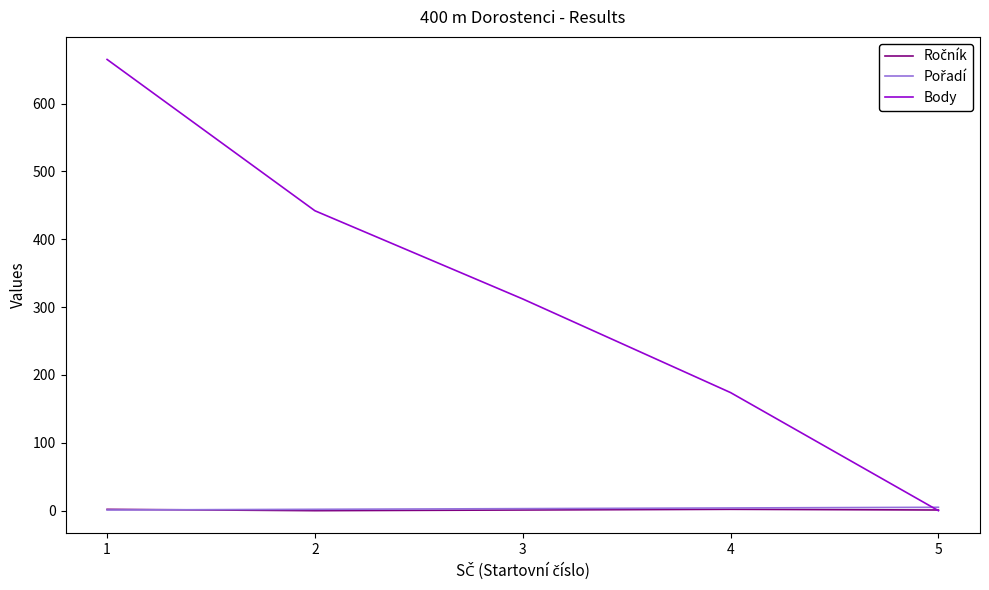

Which series has the largest total across all categories?

Body